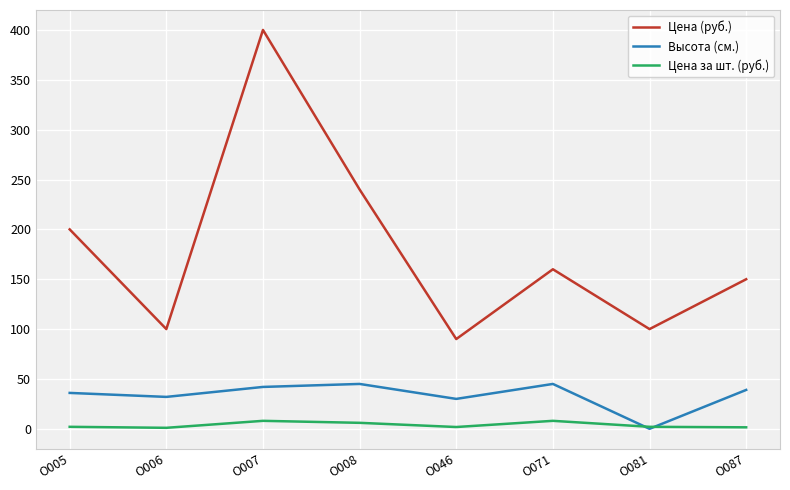

The Цена (руб.) series shows 160.0 at О071. True or false?

True